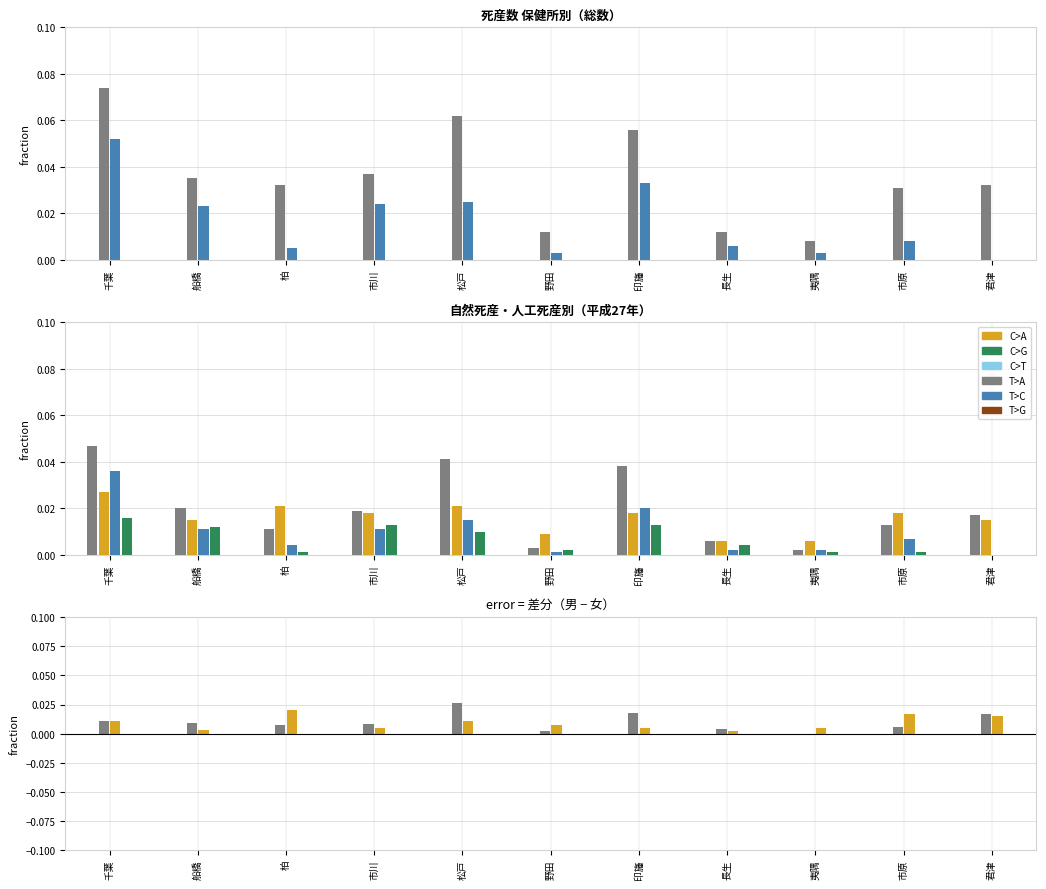

What is the greatest value displayed?

0.1